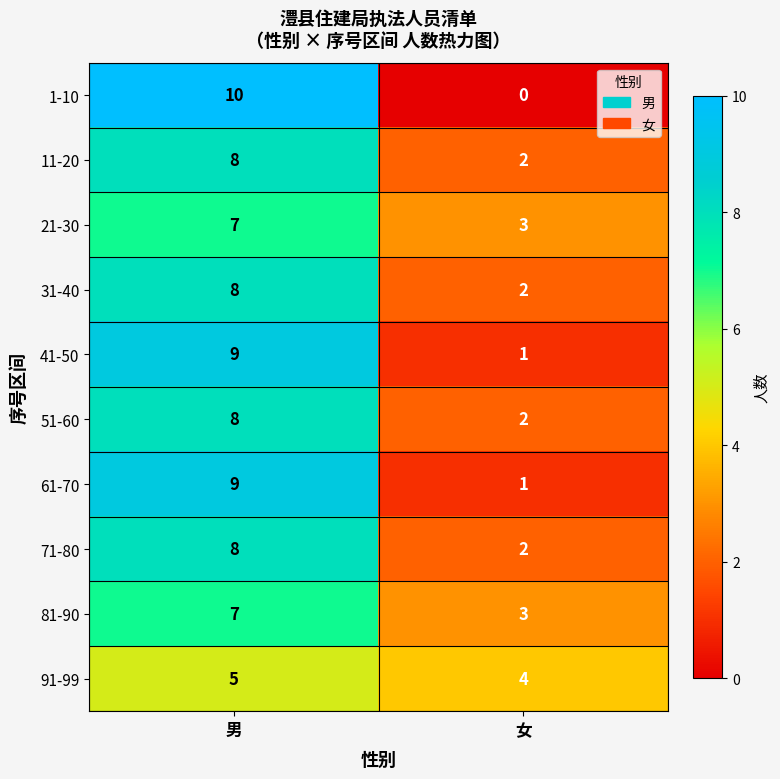

What is the difference between the highest and lowest values at 女?

4